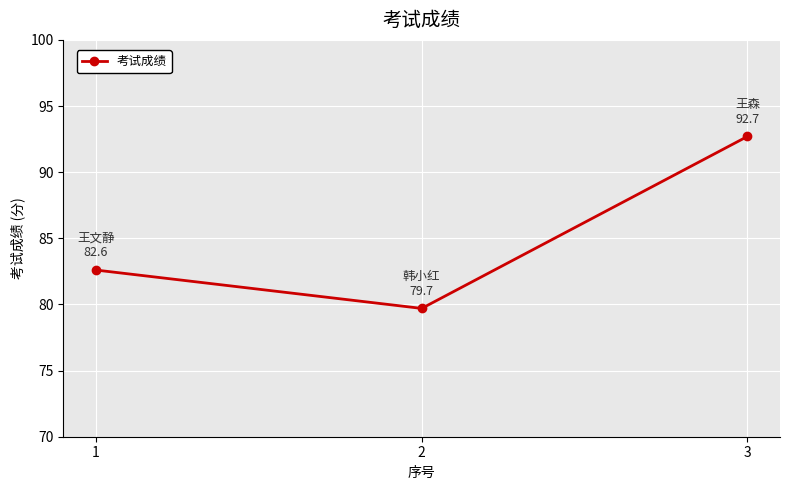

Which category has the highest value across all series?

3